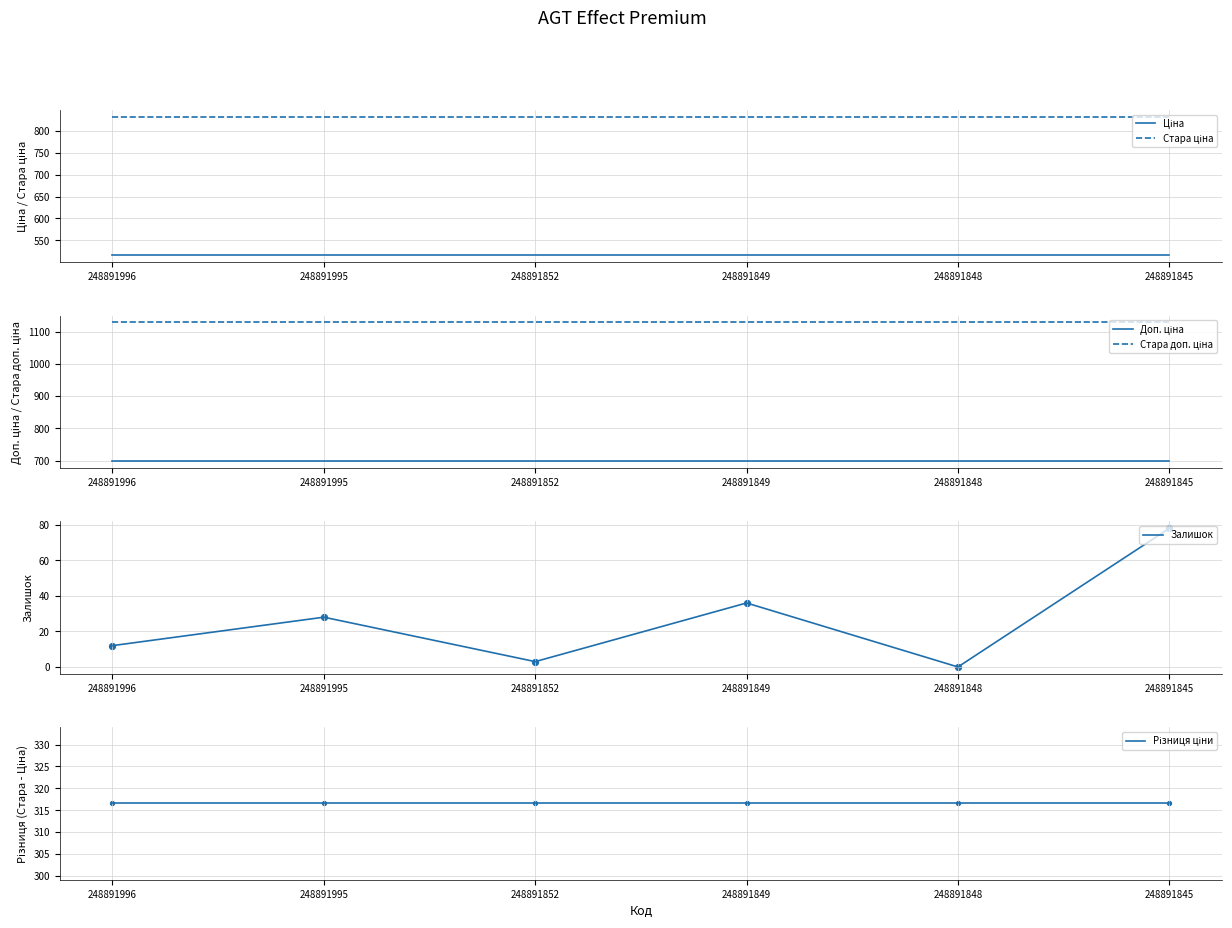

What is the total value across all series at 248891852?

3494.7